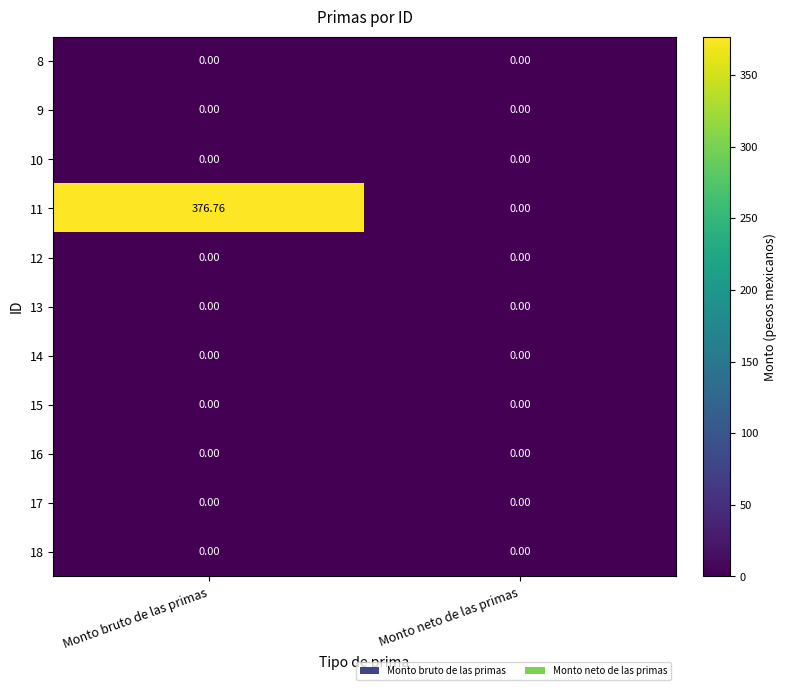

Which series has the largest range (max minus min)?

11